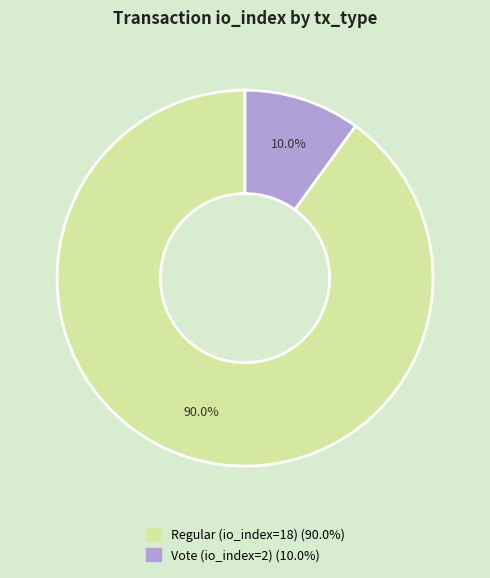

The Vote (io_index=2) slice represents 1% of the pie. True or false?

False